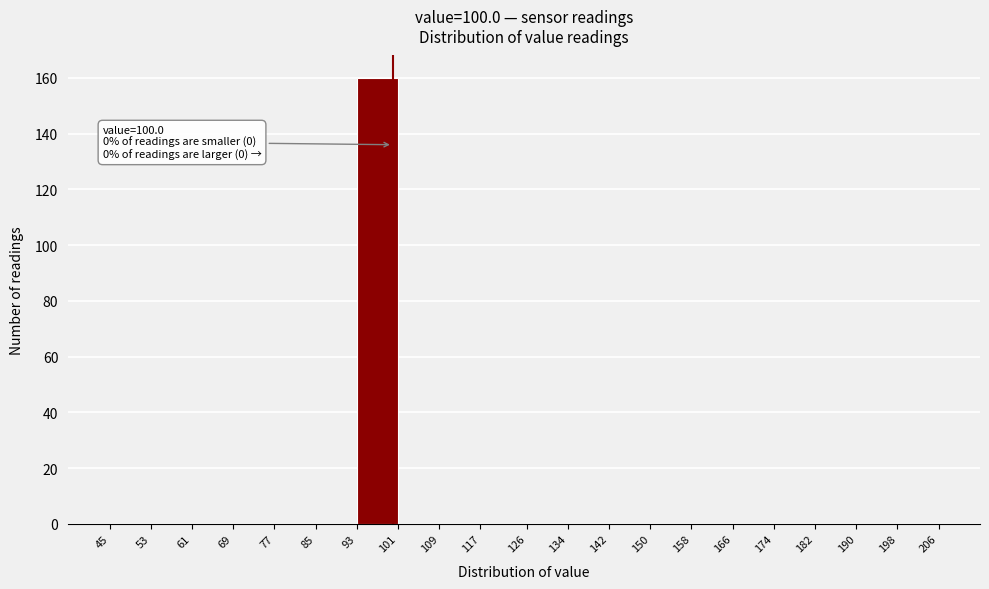

Over which range of the x-axis is the bar tallest?

93 to 101